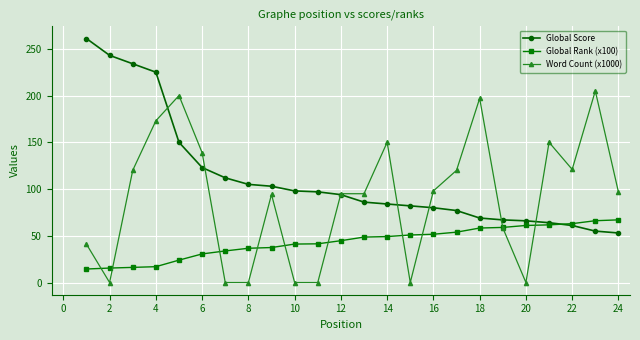

How many times do Word Count (x1000) and Global Rank (x100) cross each other?

10